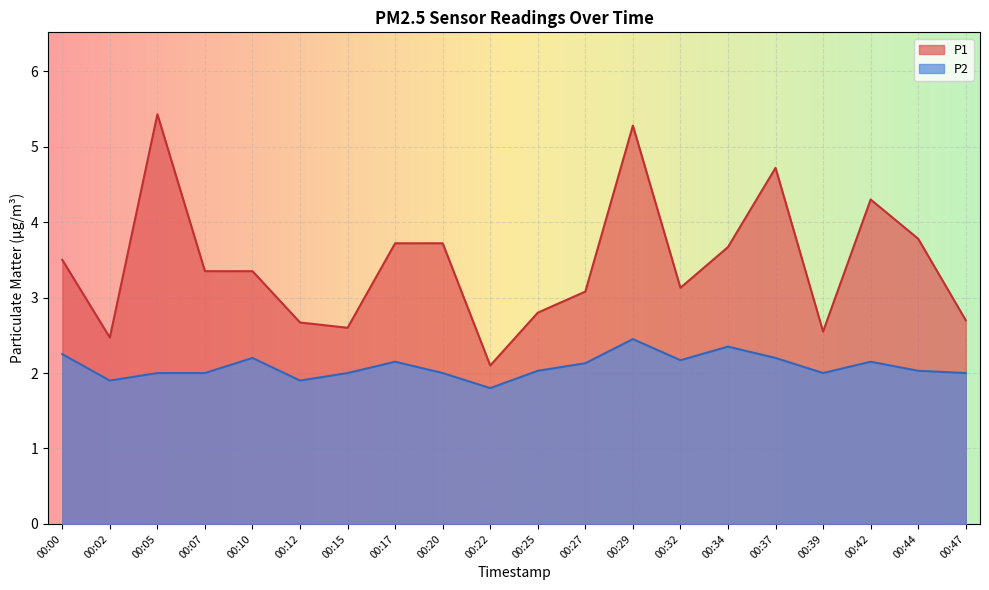

How many values in the P2 series are below 2?

3